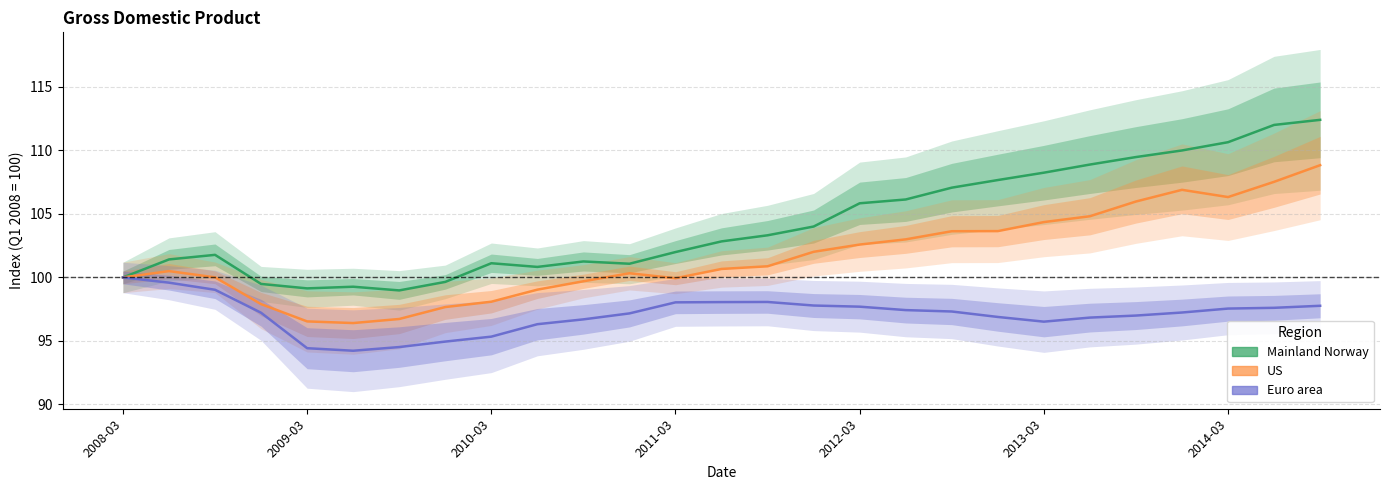

What is the maximum value shown in the chart?

112.4